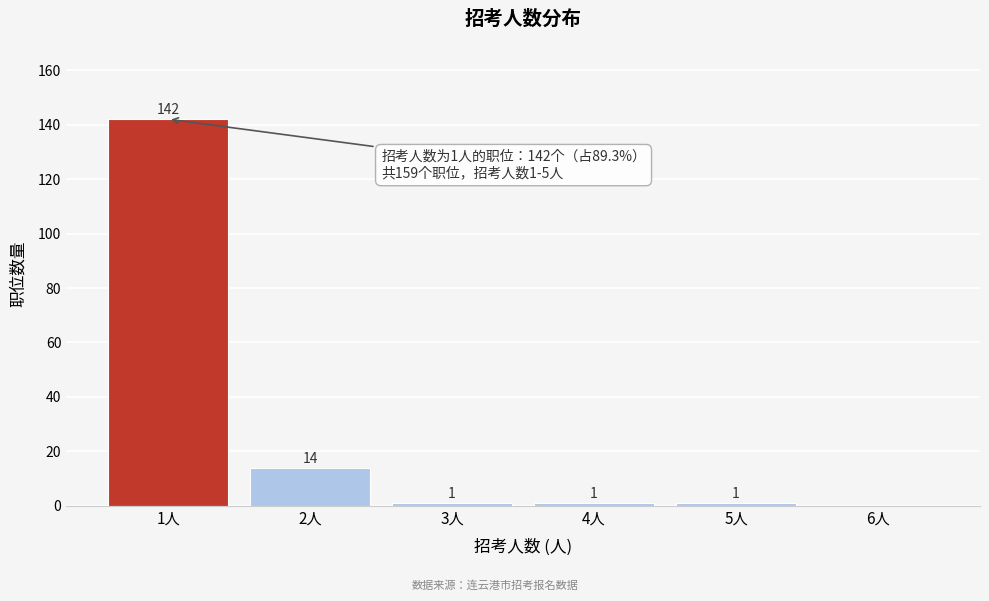

Which range on the x-axis has the tallest bar?

0.5 to 1.5